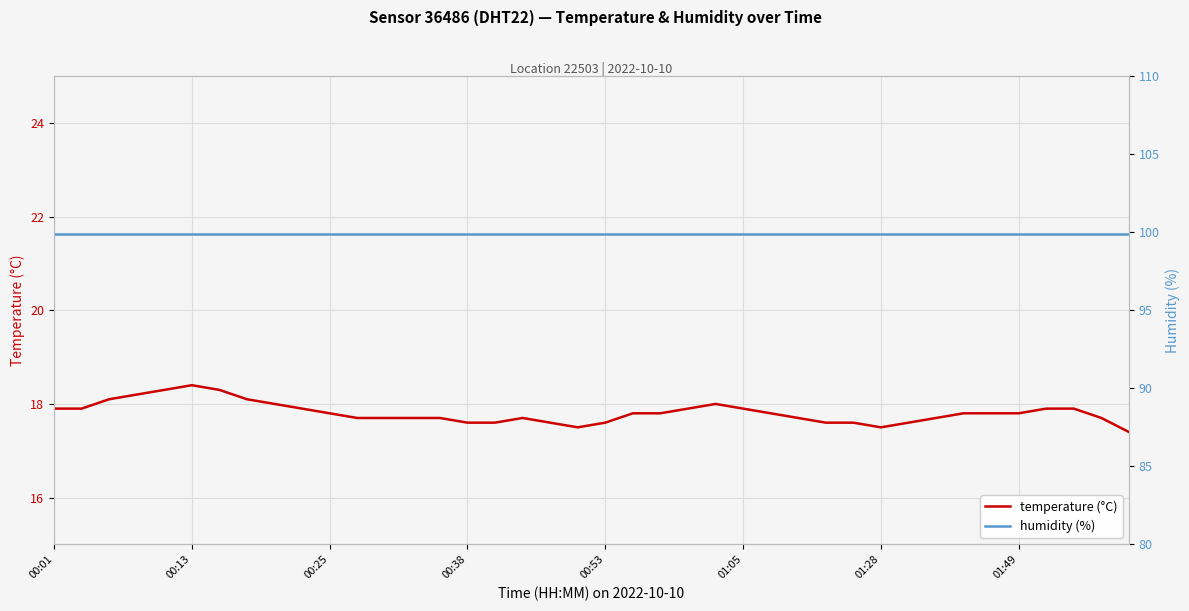

Is the value of temperature (°C) at 38 greater than the value of humidity (%) at 23?

No